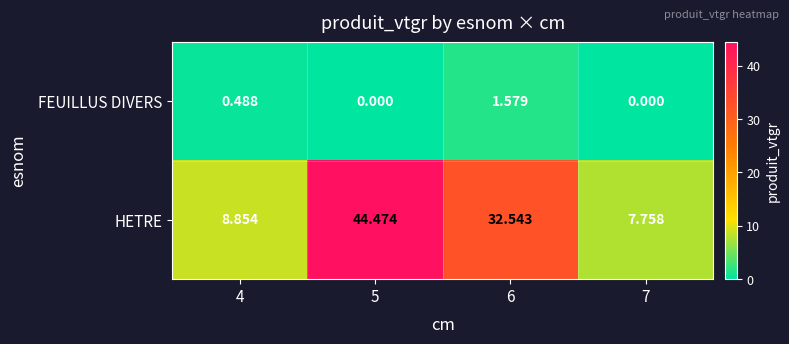

How many categories are shown in the chart?

4